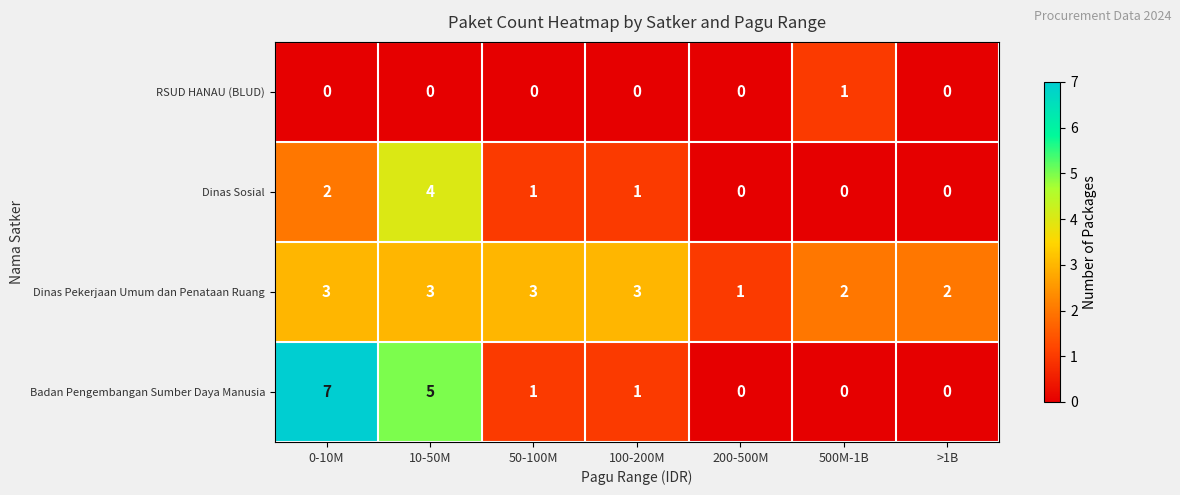

Which series has the largest range (max minus min)?

Badan Pengembangan Sumber Daya Manusia